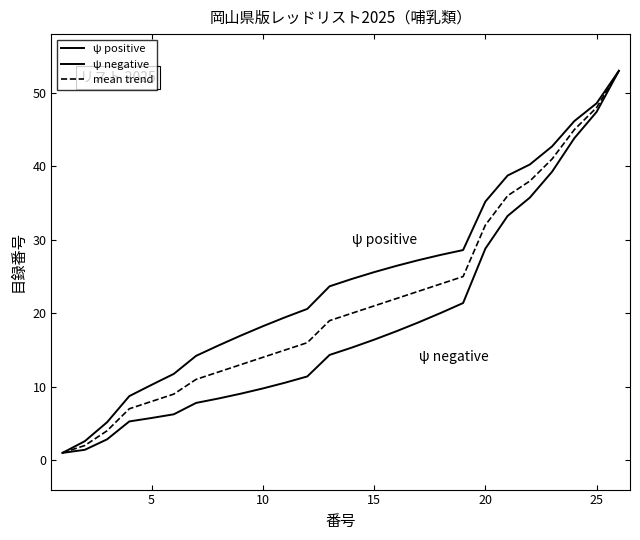

True or false: ψ positive and mean trend intersect in this chart.

False